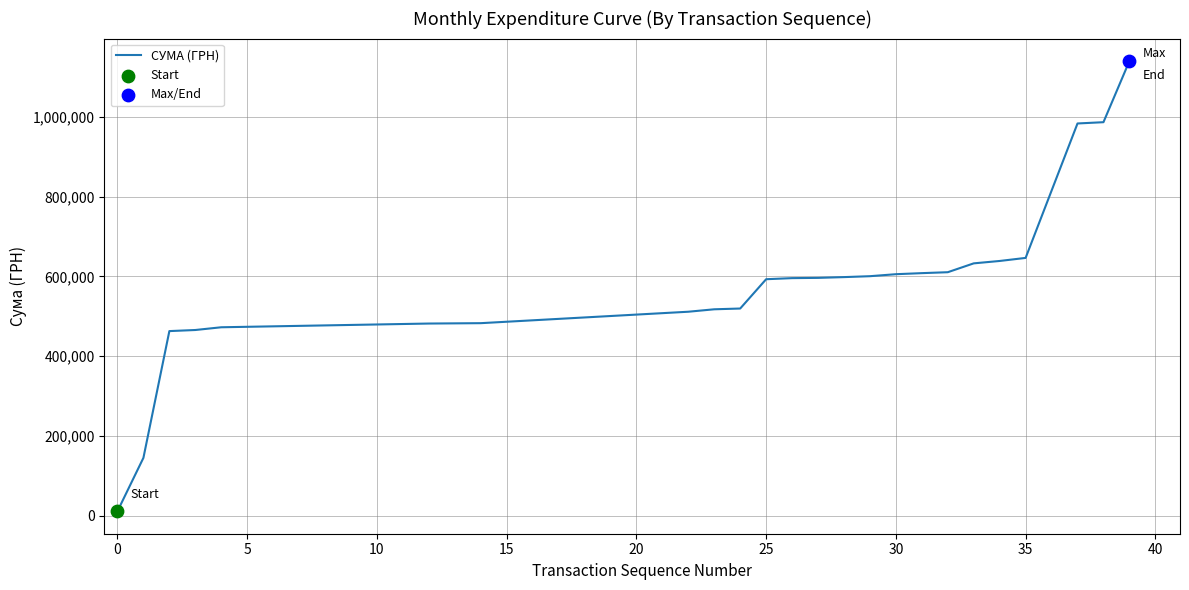

What is the maximum value shown in the chart?

1140263.4